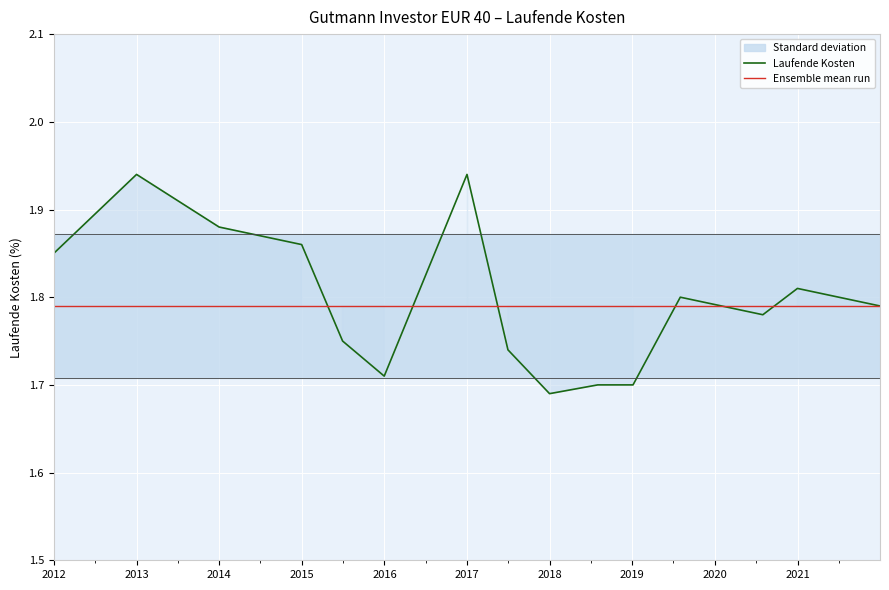

How many times do Laufende Kosten and Ensemble mean run cross each other?

6